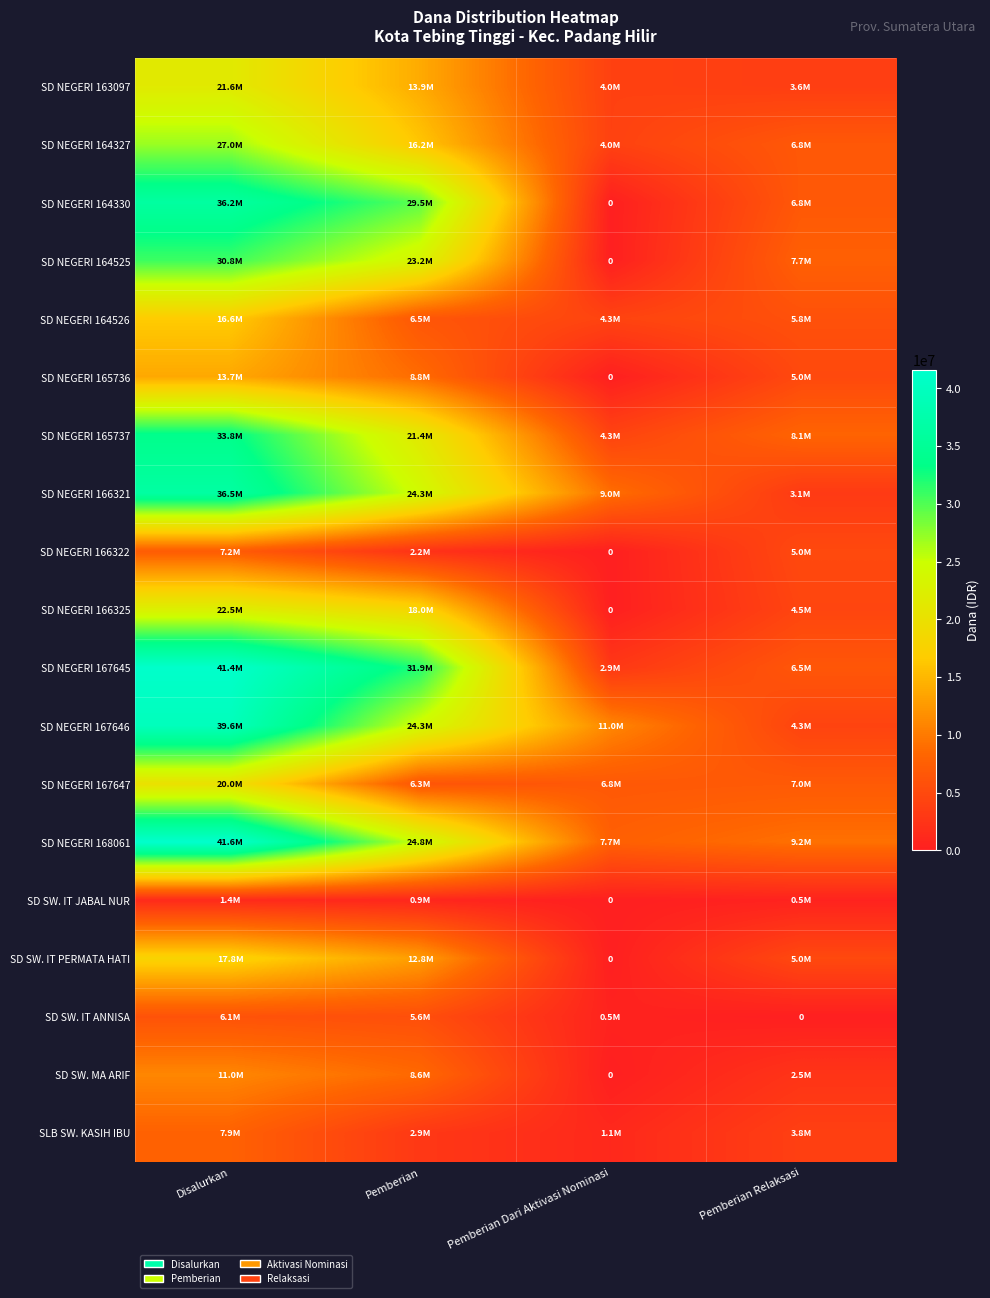

Where does the SD NEGERI 163097 series first go above 13950000?

Disalurkan